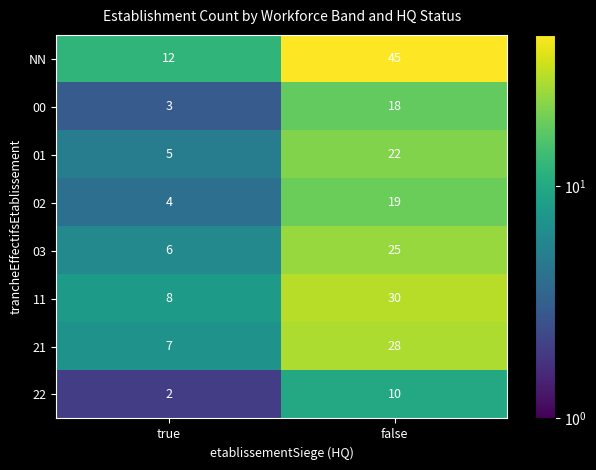

What is the sum of the NN values at true and false?

57